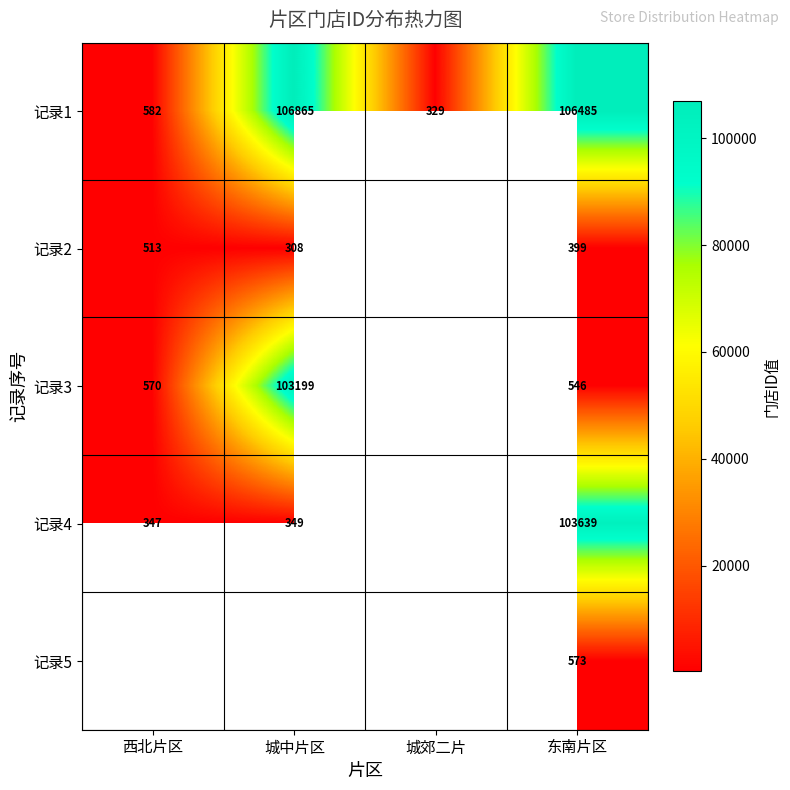

What is the total value across all series at 东南片区?

211642